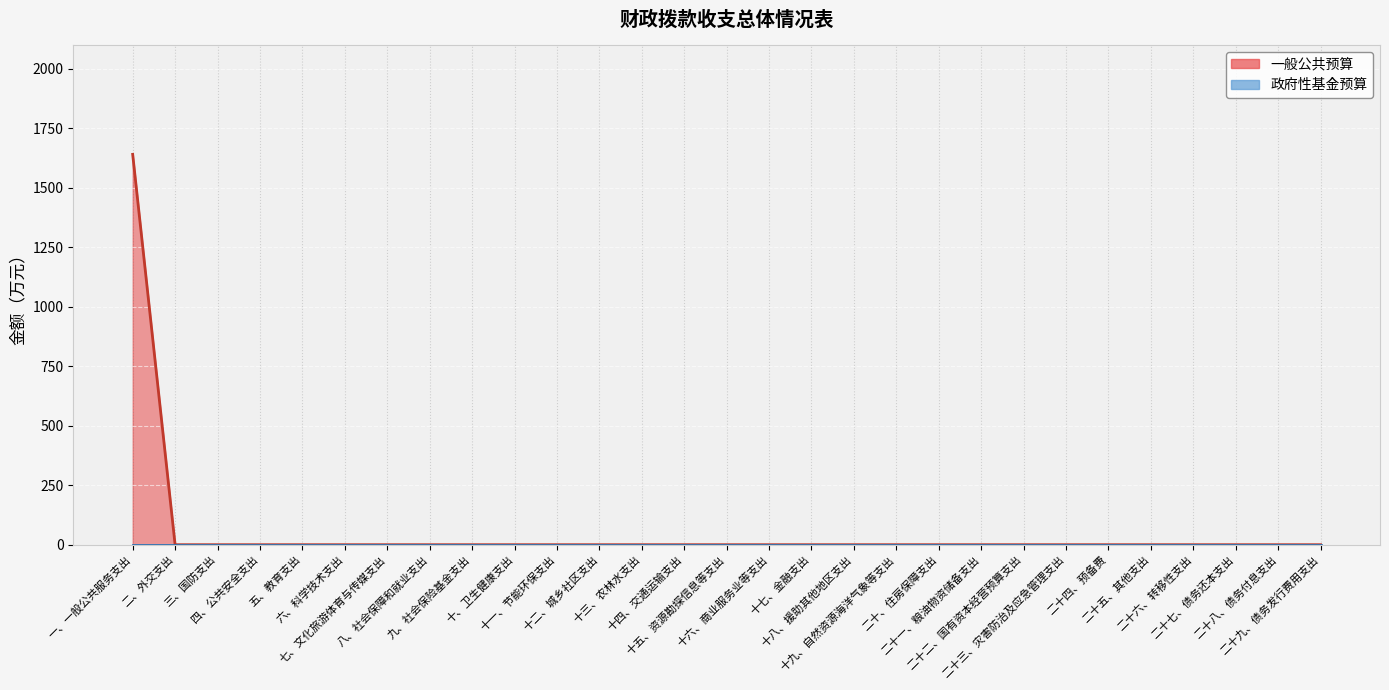

Rank the categories by value from highest to lowest.

一、一般公共服务支出, 二、外交支出, 三、国防支出, 四、公共安全支出, 五、教育支出, 六、科学技术支出, 七、文化旅游体育与传媒支出, 八、社会保障和就业支出, 九、社会保险基金支出, 十、卫生健康支出, 十一、节能环保支出, 十二、城乡社区支出, 十三、农林水支出, 十四、交通运输支出, 十五、资源勘探信息等支出, 十六、商业服务业等支出, 十七、金融支出, 十八、援助其他地区支出, 十九、自然资源海洋气象等支出, 二十、住房保障支出, 二十一、粮油物资储备支出, 二十二、国有资本经营预算支出, 二十三、灾害防治及应急管理支出, 二十四、预备费, 二十五、其他支出, 二十六、转移性支出, 二十七、债务还本支出, 二十八、债务付息支出, 二十九、债务发行费用支出